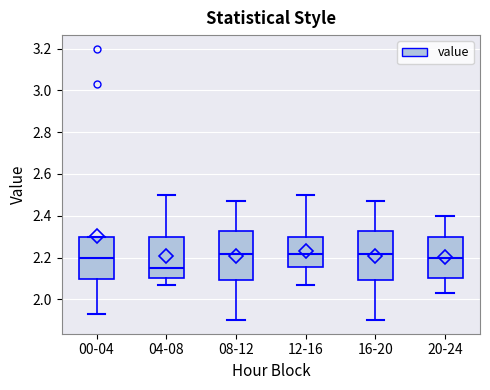

Reading left to right, transcribe this box plot: for each box, give where its median line is, the range the box spans, and where its two whiskers end, as read against the y-axis. The values are not printed on the chart, so give them approximately, as read against the axis.

00-04: median 2.20, box 2.10 to 2.30, whiskers 1.94 to 2.30
04-08: median 2.16, box 2.10 to 2.30, whiskers 2.08 to 2.50
08-12: median 2.22, box 2.10 to 2.32, whiskers 1.90 to 2.48
12-16: median 2.22, box 2.16 to 2.30, whiskers 2.08 to 2.50
16-20: median 2.22, box 2.10 to 2.32, whiskers 1.90 to 2.48
20-24: median 2.20, box 2.10 to 2.30, whiskers 2.04 to 2.40